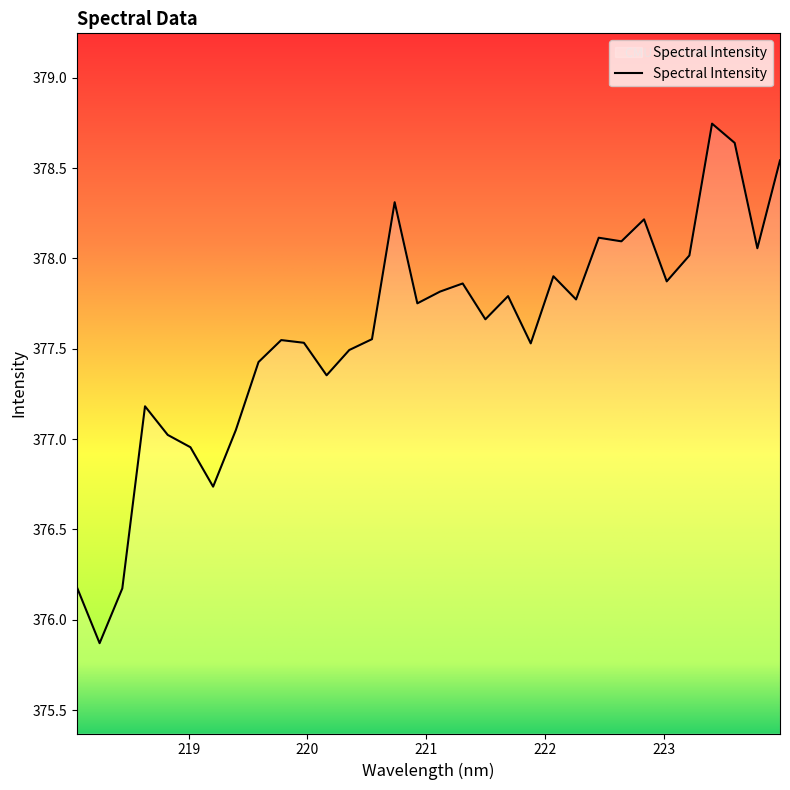

Rank the categories by value from highest to lowest.

223.408, 223.5987, 223.9802, 220.7354, 222.8355, 222.4538, 222.6447, 223.7895, 223.2172, 222.0721, 223.0264, 221.3083, 221.1174, 221.6902, 222.263, 220.9264, 221.4993, 220.5444, 219.7801, 219.9712, 221.8812, 220.3533, 219.589, 220.1623, 218.6332, 219.3979, 218.8244, 219.0156, 219.2067, 218.0596, 218.442, 218.2508